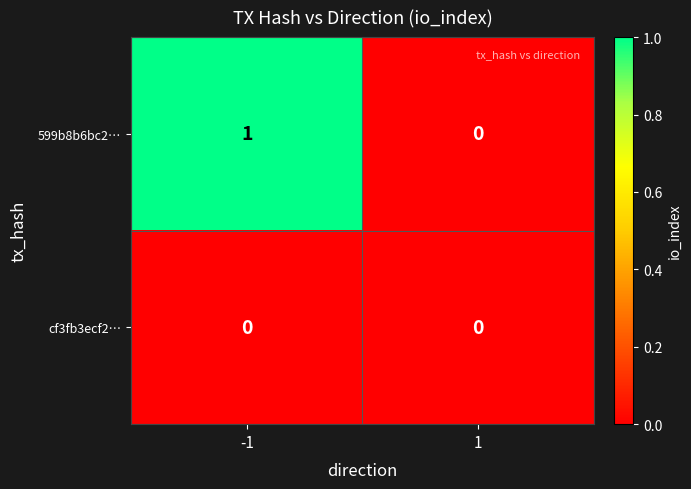

Is it true that 599b8b6bc2… equals 0 at 1?

True